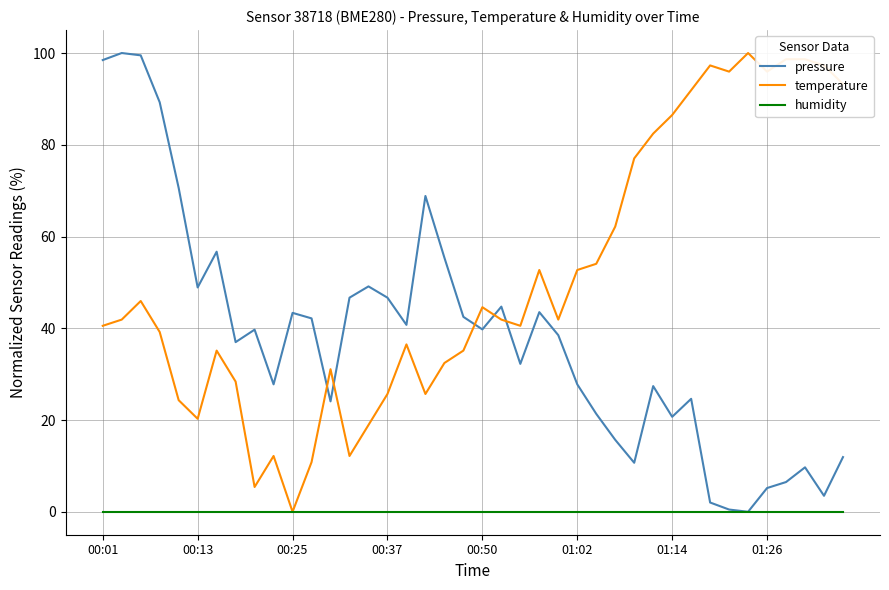

Rank the series by their average value, from lowest to highest.

humidity, pressure, temperature